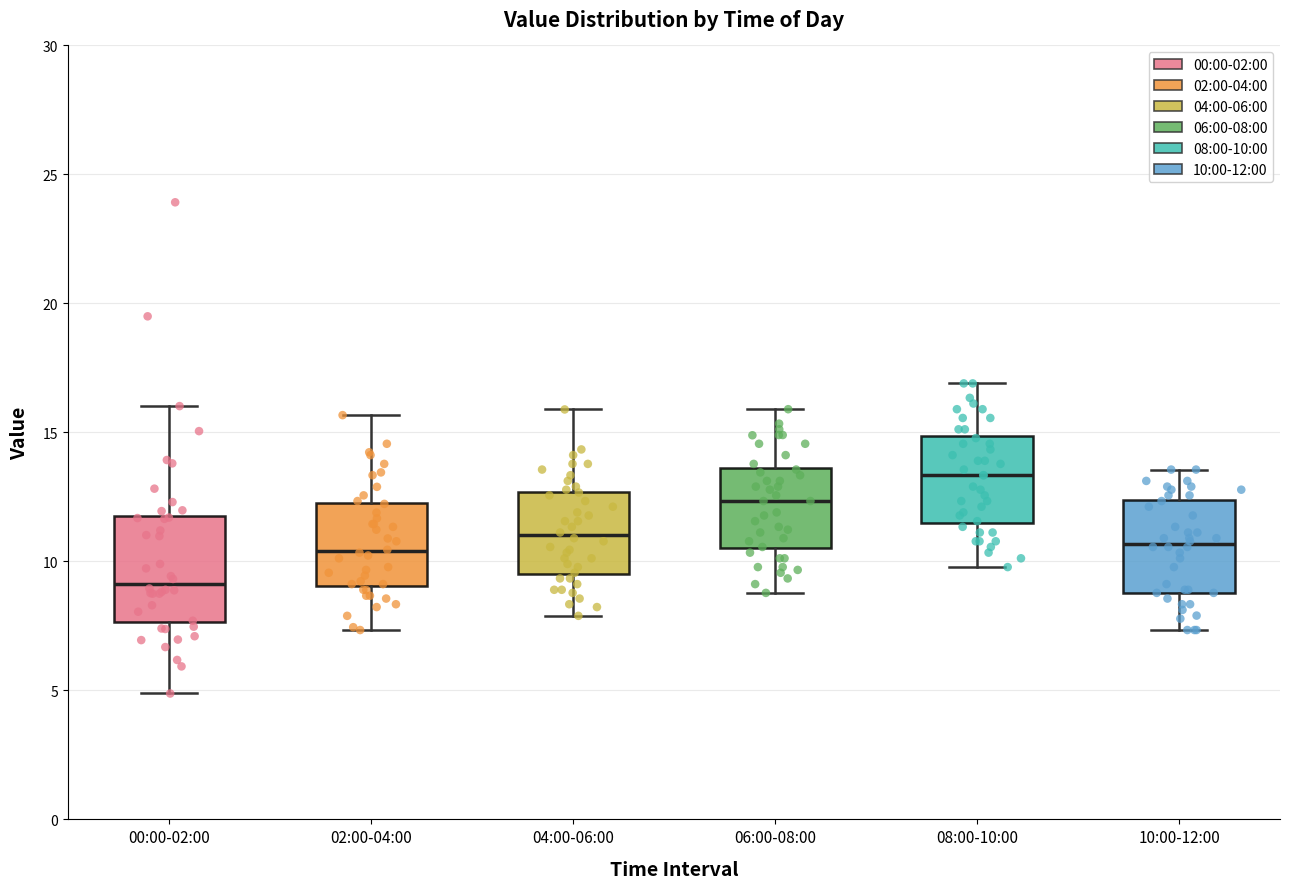

Reading left to right, read every box against the y-axis: the position of its median line, the range the box covers, and the ends of its whiskers. The values are not printed on the chart, so give them approximately, as read against the axis.

00:00-02:00: median 9.0, box 7.5 to 12.0, whiskers 5.0 to 16.0
02:00-04:00: median 10.5, box 9.0 to 12.5, whiskers 7.5 to 15.5
04:00-06:00: median 11.0, box 9.5 to 12.5, whiskers 8.0 to 16.0
06:00-08:00: median 12.5, box 10.5 to 13.5, whiskers 9.0 to 16.0
08:00-10:00: median 13.5, box 11.5 to 15.0, whiskers 10.0 to 17.0
10:00-12:00: median 10.5, box 9.0 to 12.5, whiskers 7.5 to 13.5